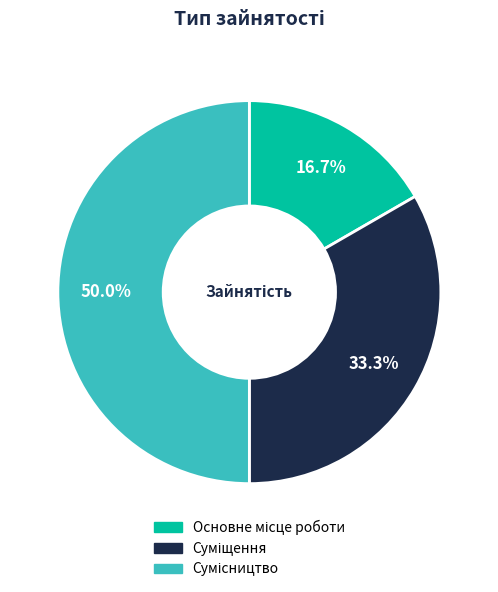

How many segments does this pie chart have?

3